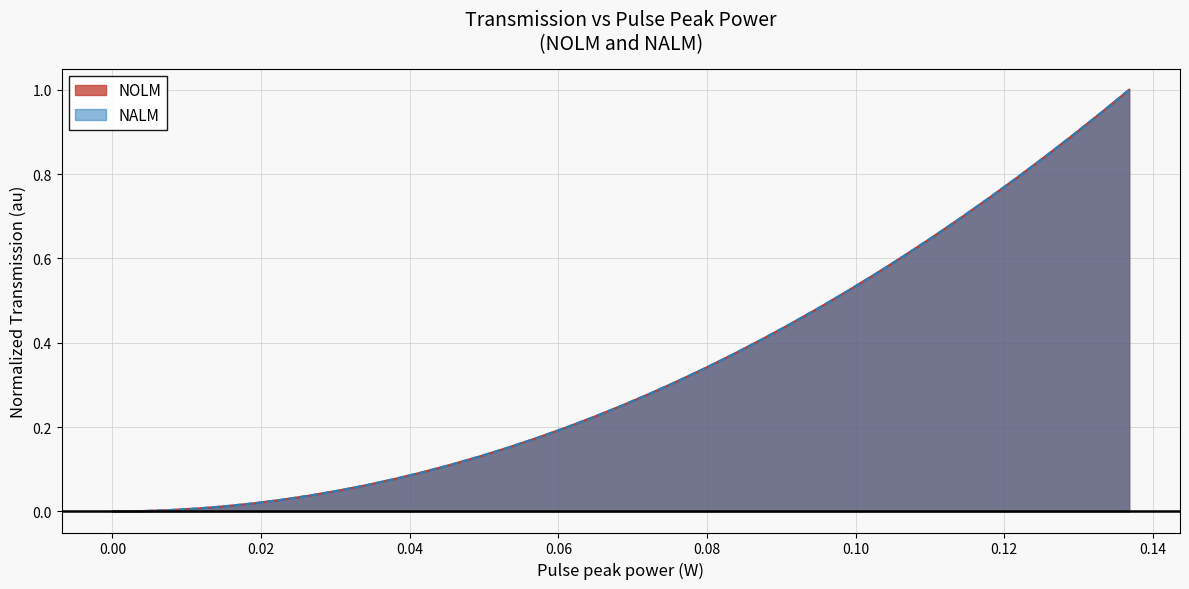

What is the maximum value shown in the chart?

1.0